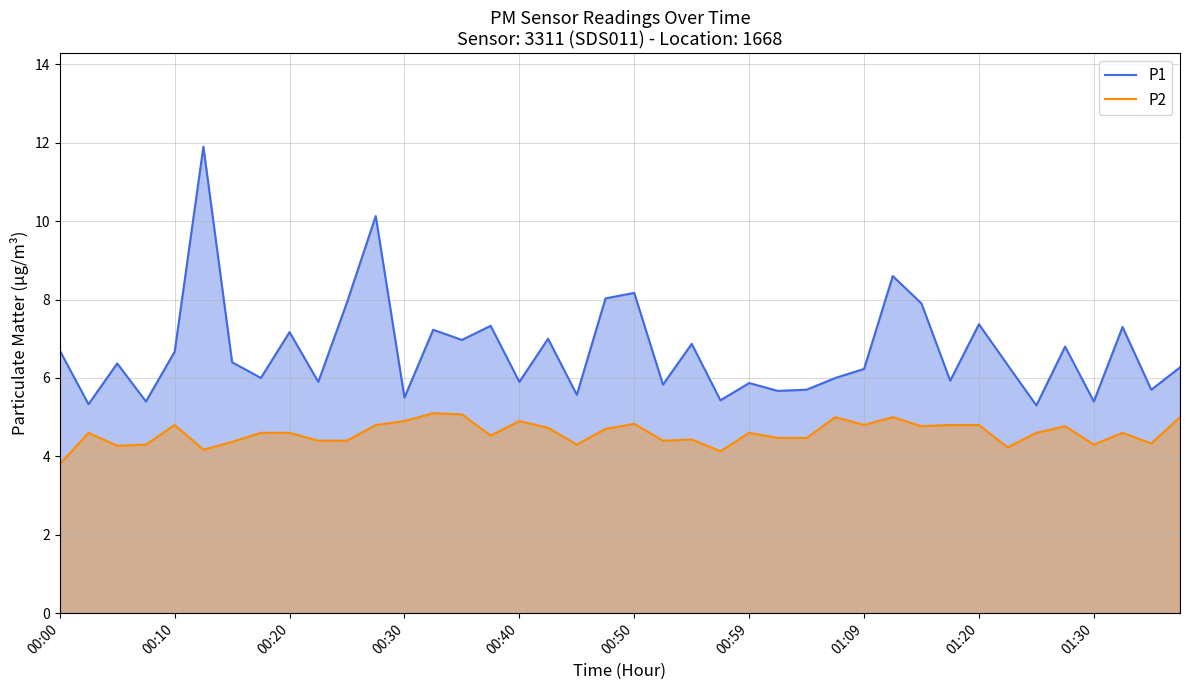

True or false: P2 has a value of 4.3 at 01:30.

True